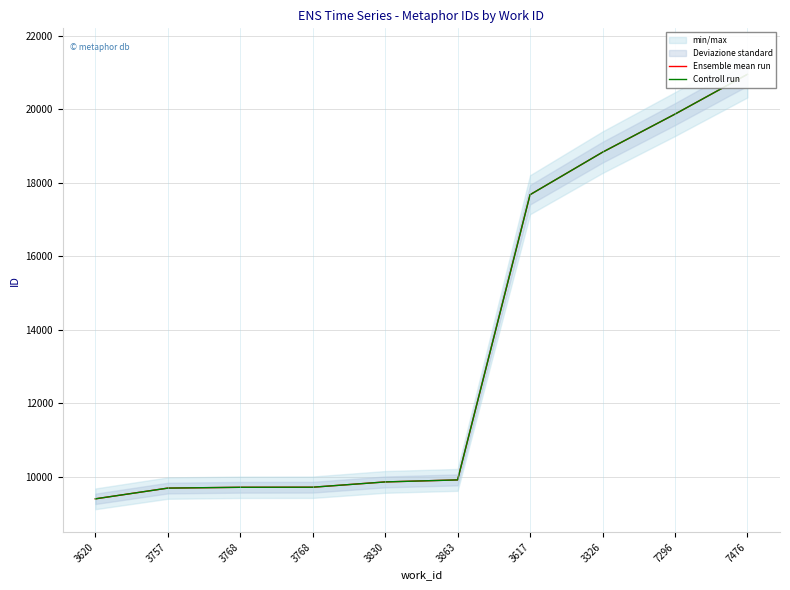

Reading right to left, what are all the values shown in this chart?

Ensemble mean run: 20949	19866	18830	17674	9915	9860	9716	9714	9692	9400
Controll run: 20949	19866	18830	17674	9915	9860	9716	9714	9692	9400